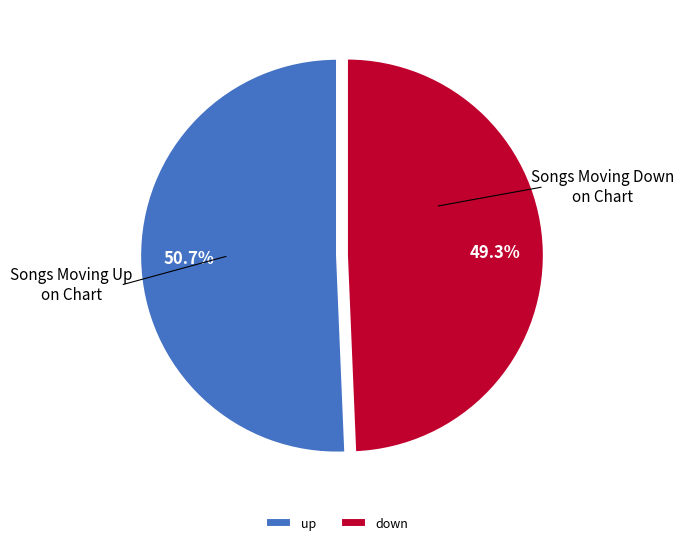

To the nearest percent, what is the average slice percentage?

50%